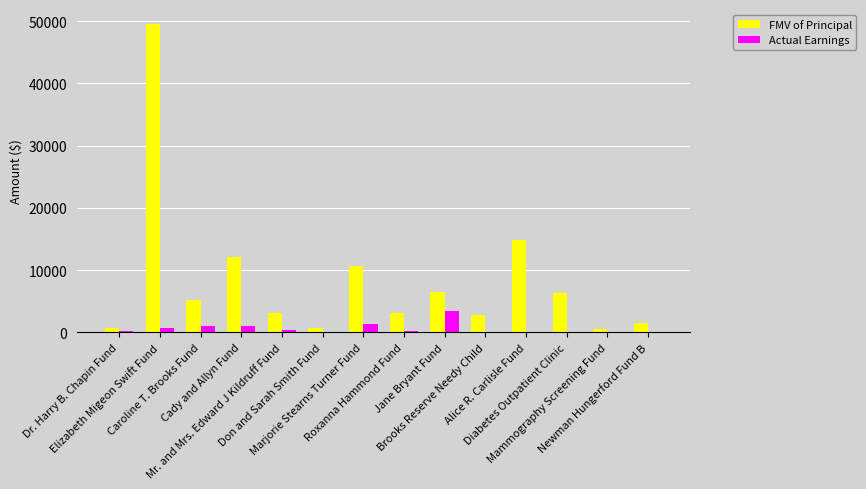

Which series has the largest total across all categories?

FMV of Principal